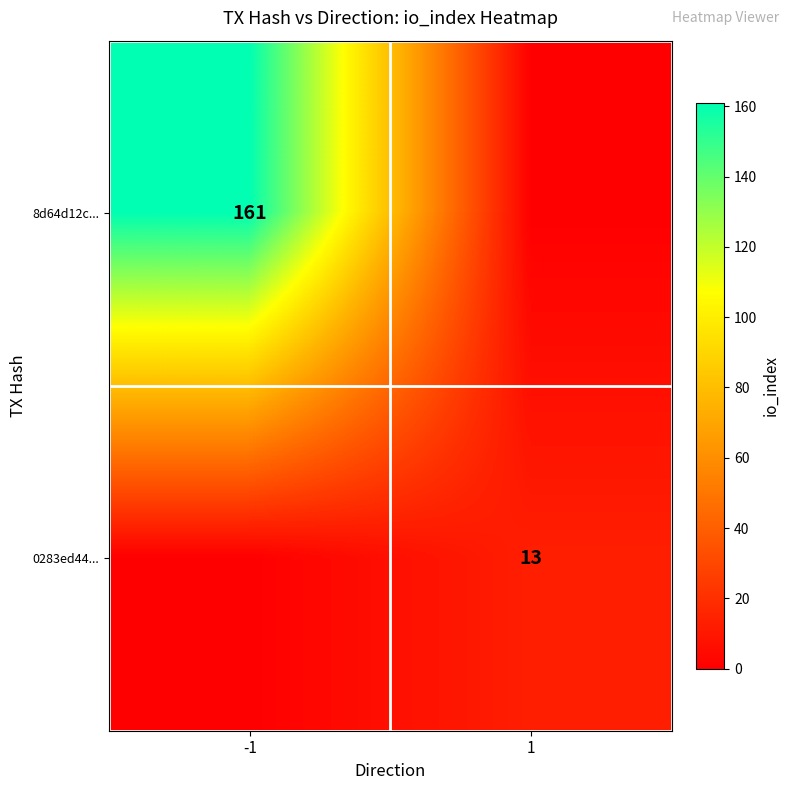

What is the maximum value shown in the chart?

161